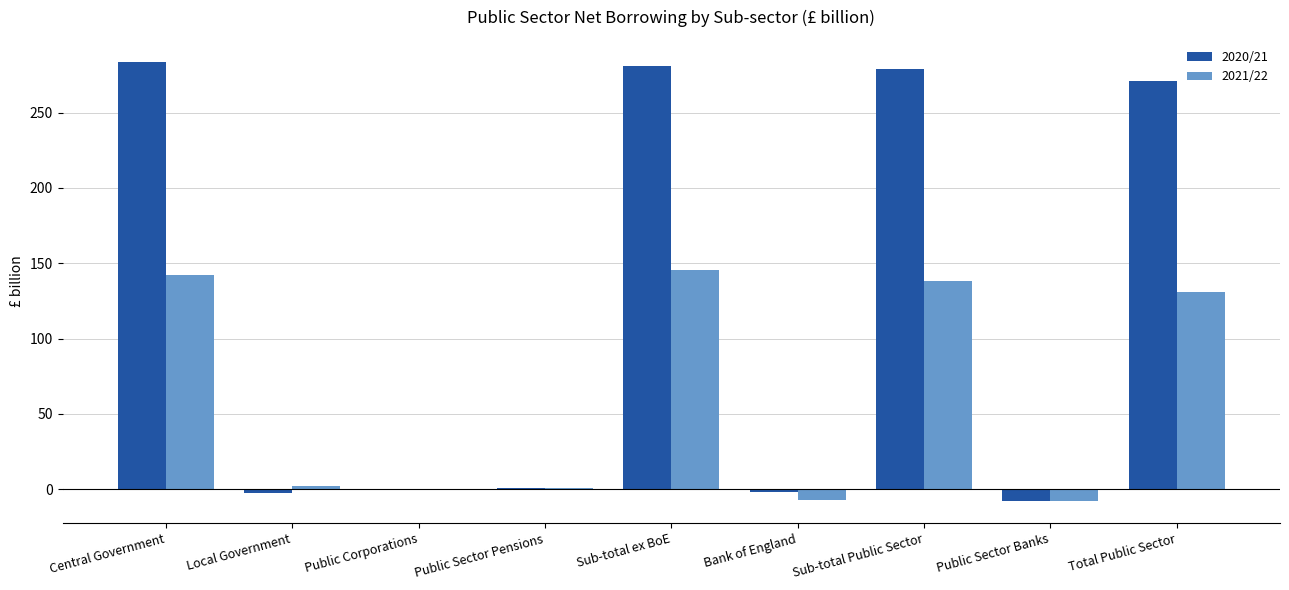

What is the sum of the 2021/22 values at Public Sector Banks and Central Government?

134.8